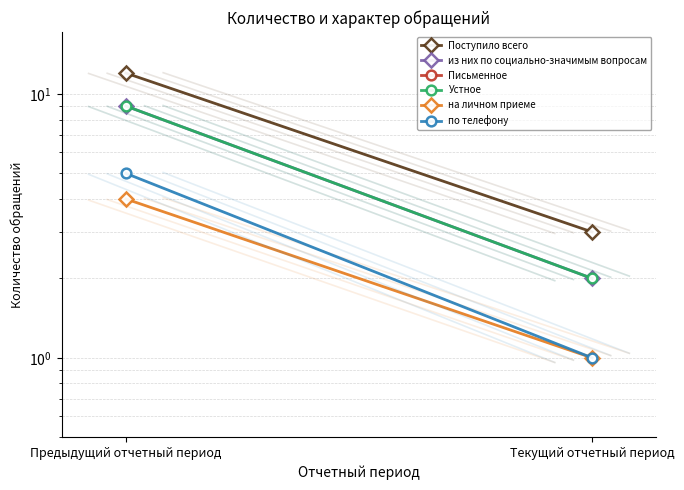

Reading left to right, list all the values displayed in this chart.

Поступило всего: 12.0	3.0
из них по социально-значимым вопросам: 9.0	2.0
Письменное: 0.0	0.0
Устное: 9.0	2.0
на личном приеме: 4.0	1.0
по телефону: 5.0	1.0